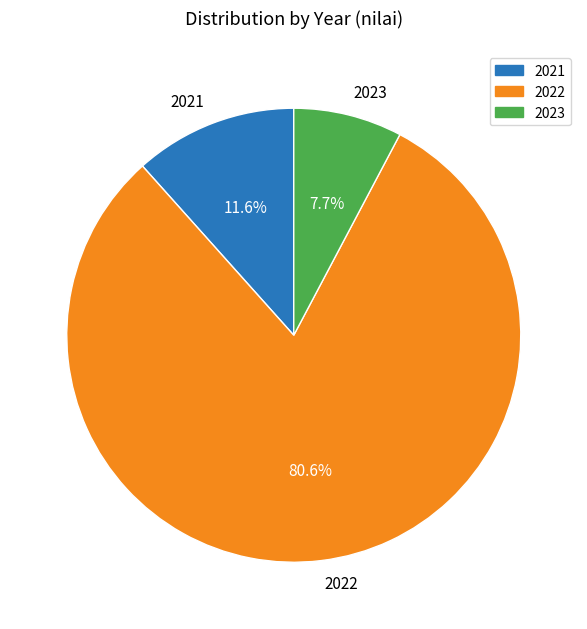

To the nearest percent, what is the combined percentage of 2023 and 2021?

19%